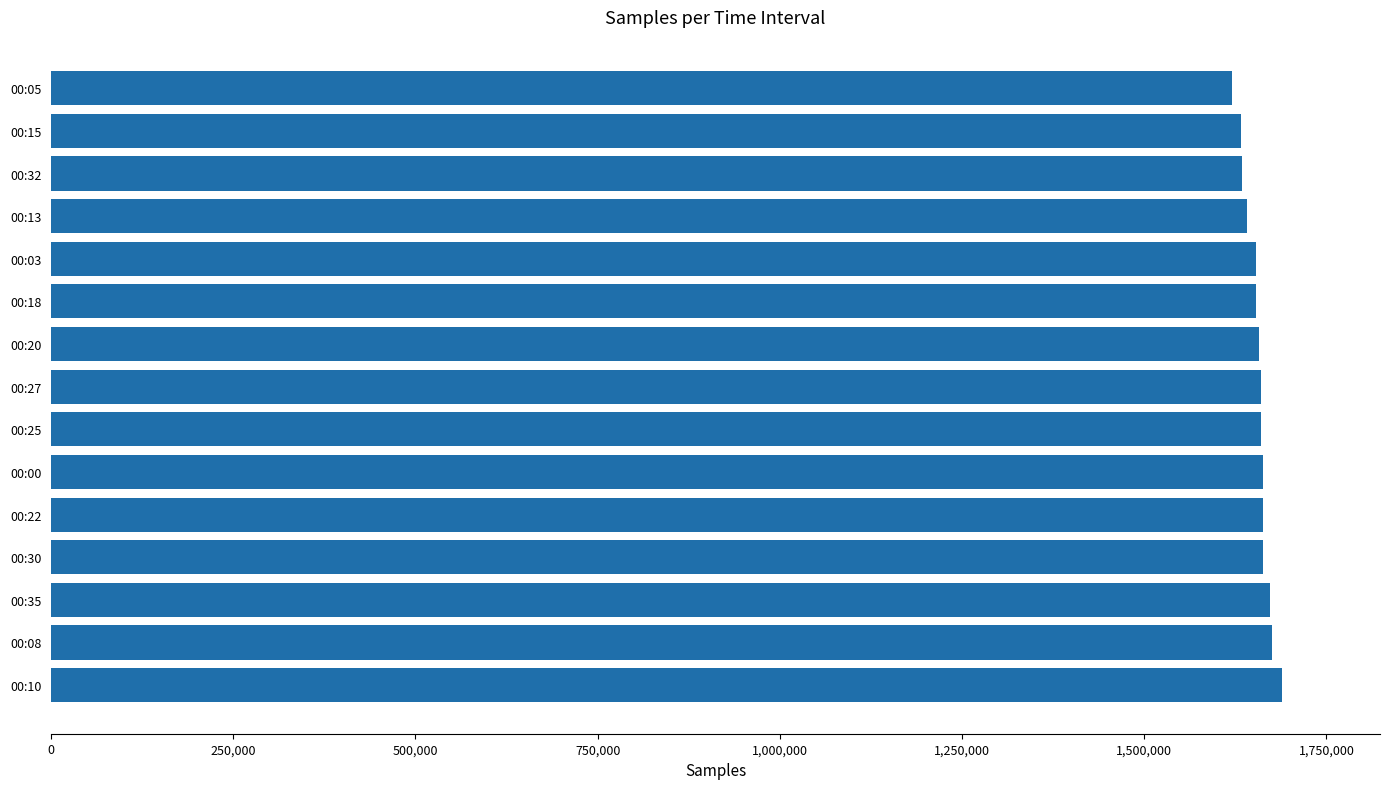

What is the sum of all values?

24838363